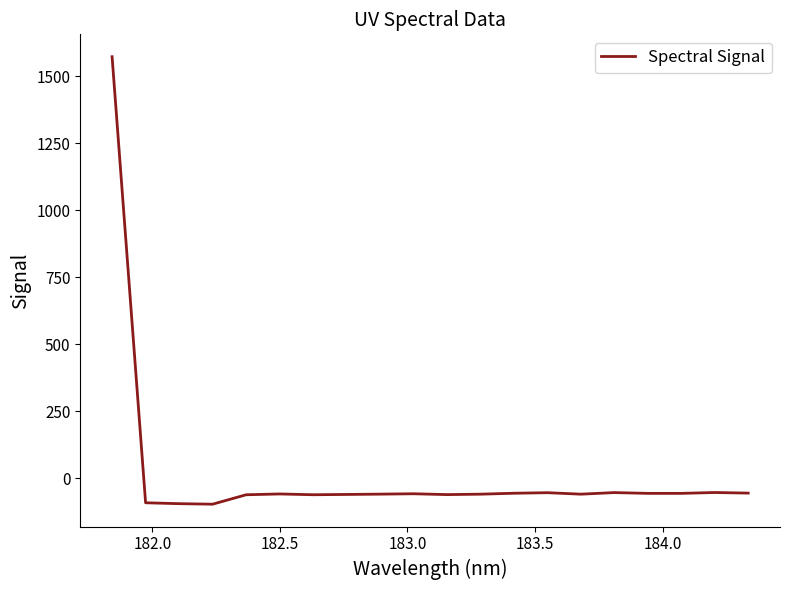

What is the minimum value shown in the chart?

-96.8